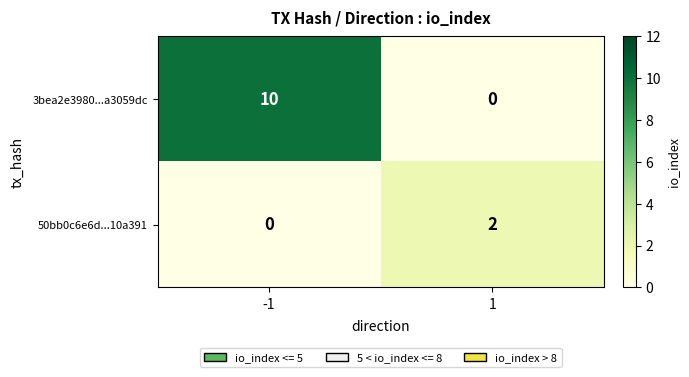

What is the total value across all series at 1?

2